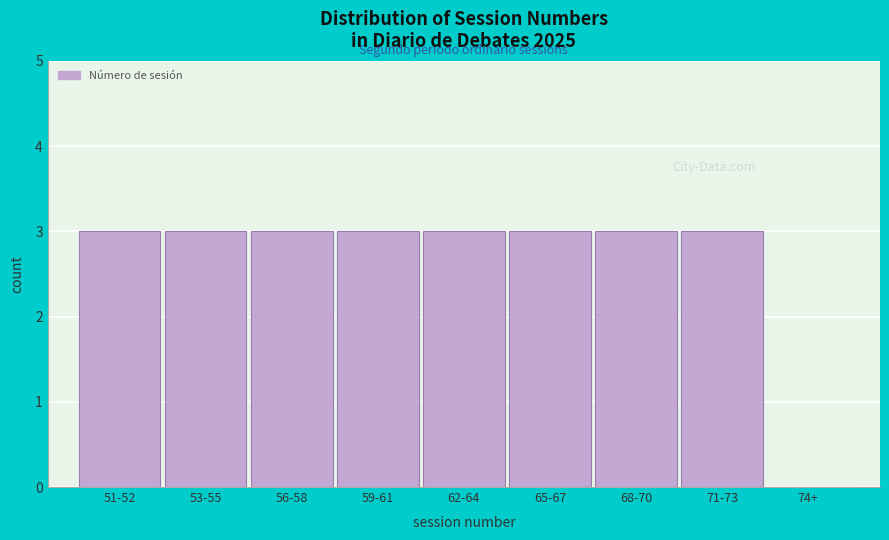

Reading right to left, what are all the values shown in this chart?

74+=0	71-73=3	68-70=3	65-67=3	62-64=3	59-61=3	56-58=3	53-55=3	51-52=3